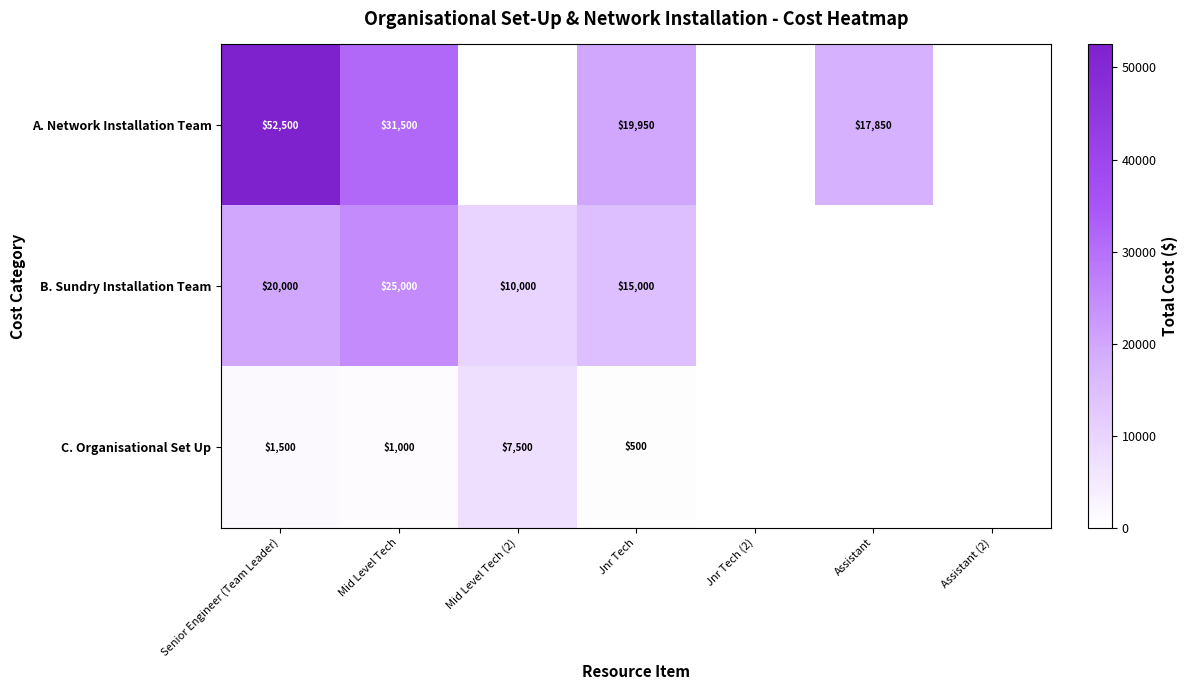

Rank the series at Jnr Tech from lowest to highest value.

C. Organisational Set Up, B. Sundry Installation Team, A. Network Installation Team